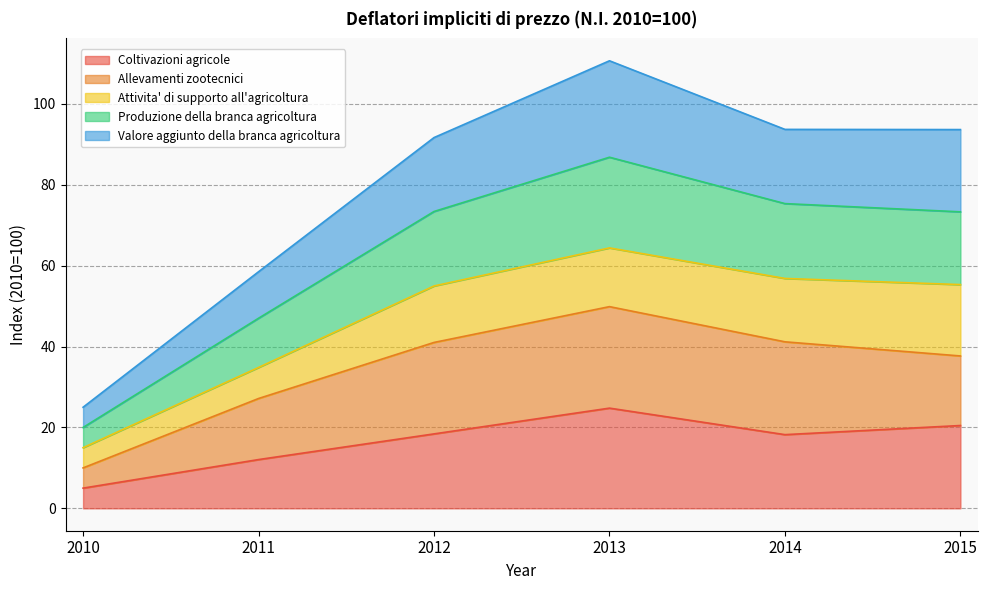

At how many categories does at least one series exceed 22?

6